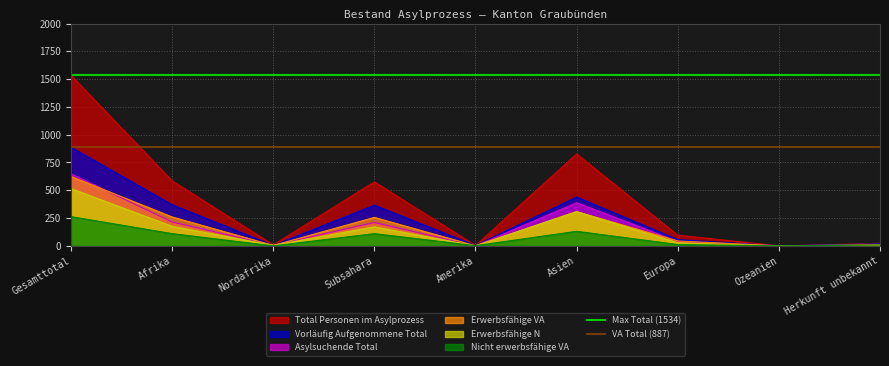

At which label does Erwerbsfähige N reach its peak?

Gesamttotal